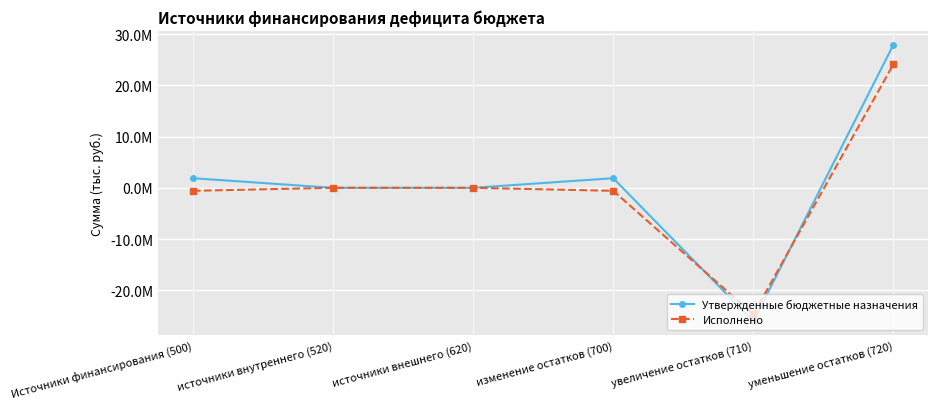

The Утвержденные бюджетные назначения series shows 0.0 at источники внешнего (620). True or false?

True